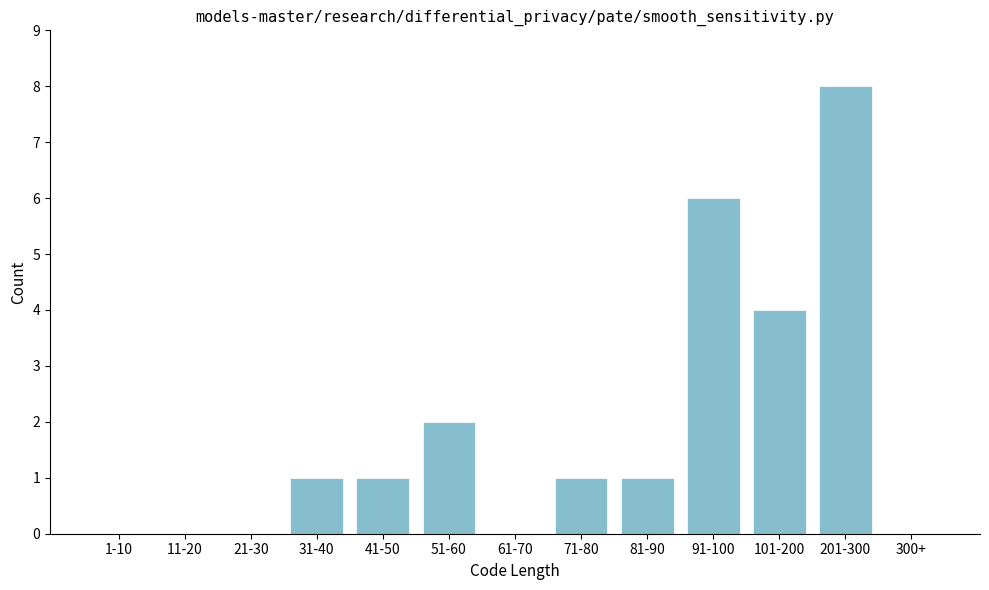

Reading right to left, transcribe all the data shown in this chart.

300+=0	201-300=8	101-200=4	91-100=6	81-90=1	71-80=1	61-70=0	51-60=2	41-50=1	31-40=1	21-30=0	11-20=0	1-10=0